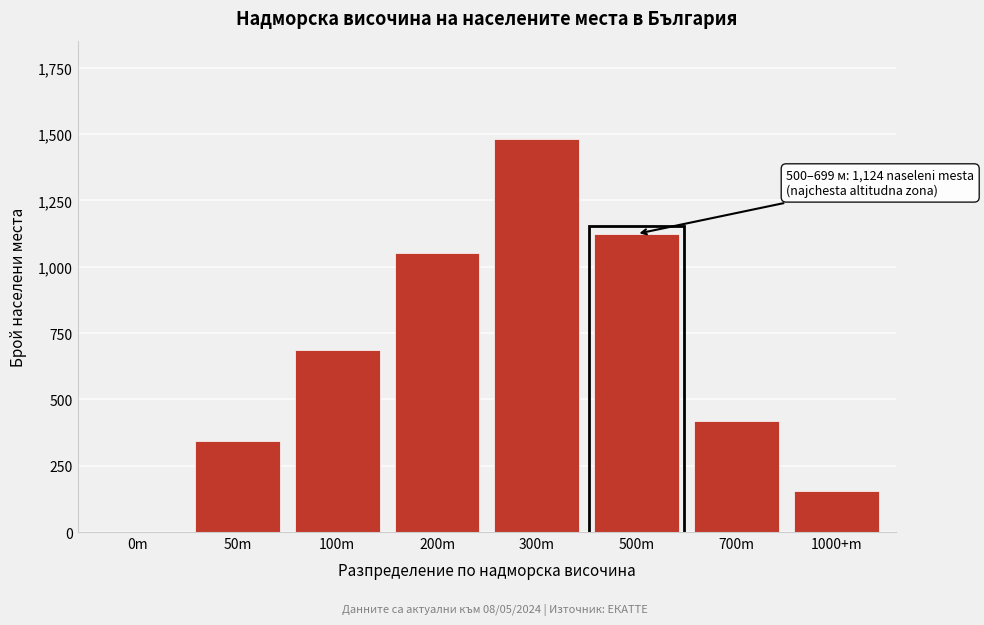

Reading right to left, what are all the values shown in this chart?

1000+m=153	700m=418	500m=1124	300m=1482	200m=1053	100m=687	50m=342	0m=0